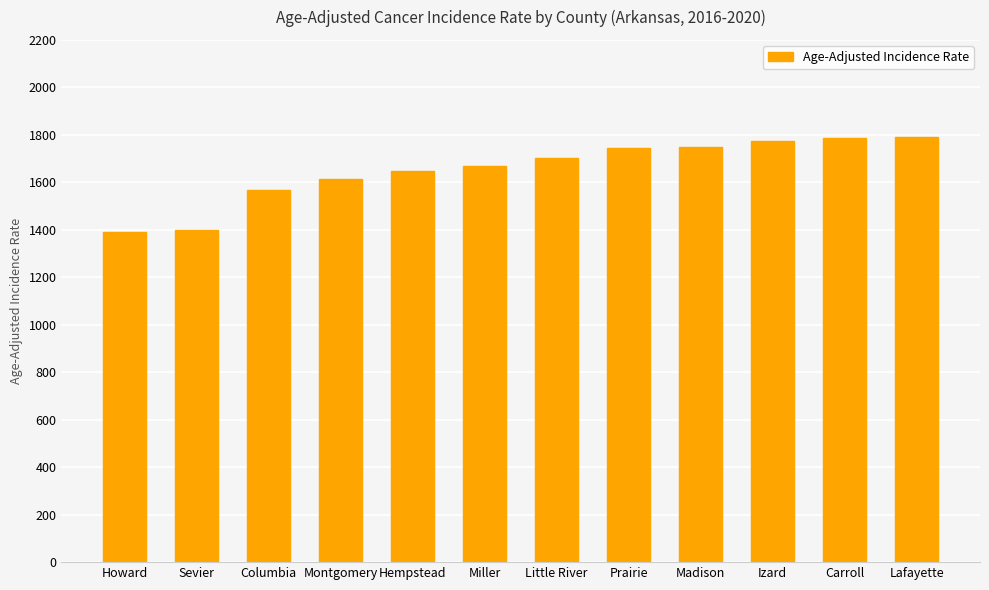

What is the value of the 1st bar from the left?

1391.9